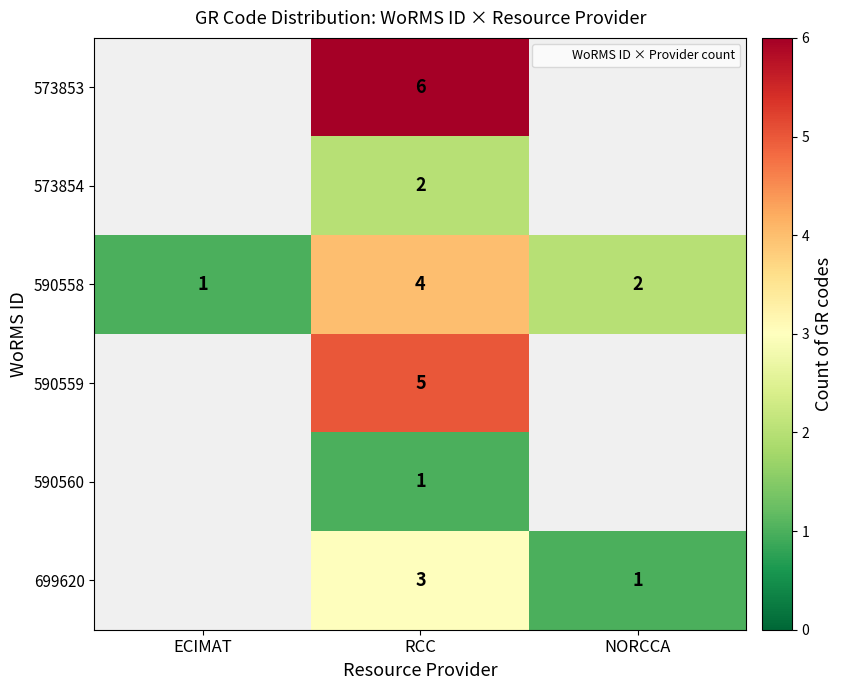

At RCC, list the series in order from largest to smallest.

573853, 590559, 590558, 699620, 573854, 590560